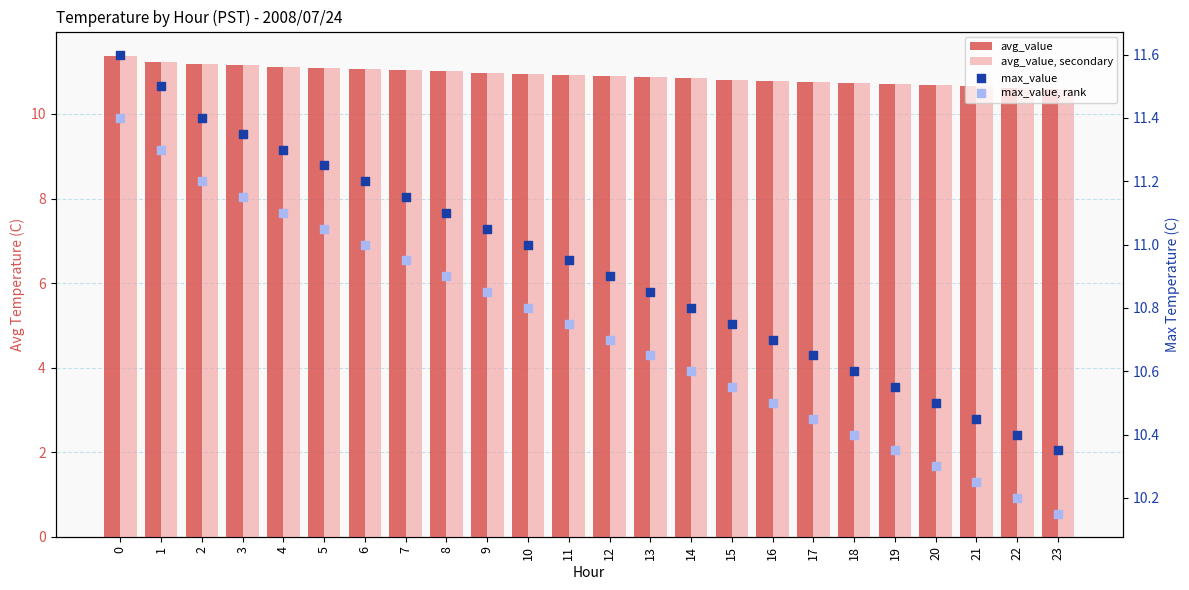

At how many categories does at least one series exceed 11?

10